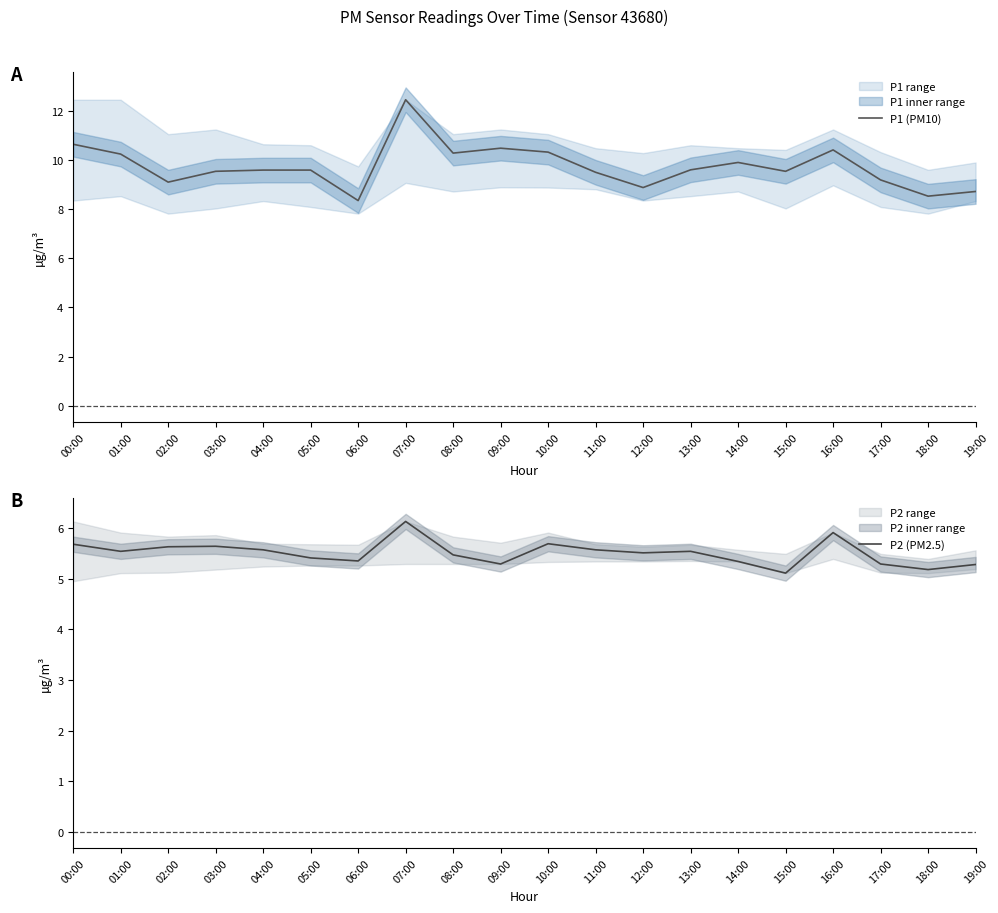

What is the sum of the P2 (PM2.5) values at 07:00 and 01:00?

11.7